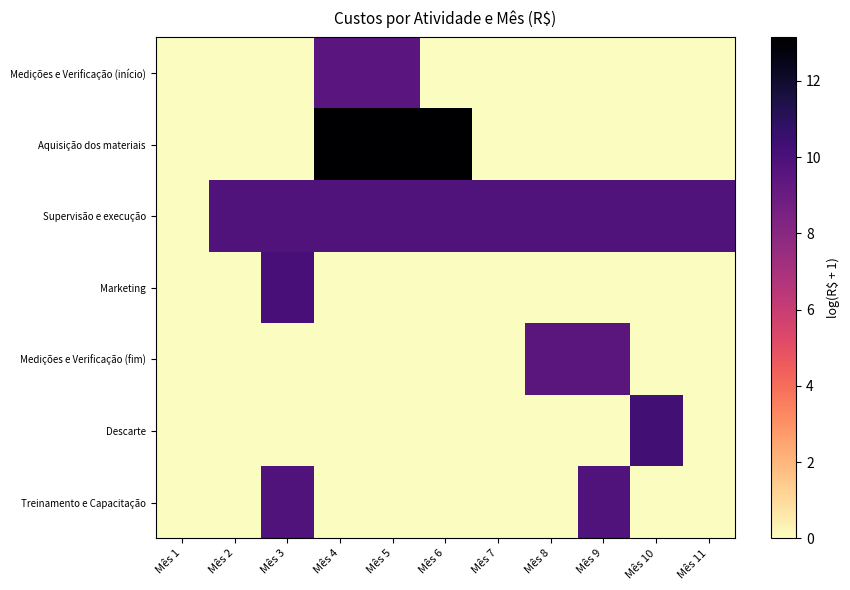

At how many categories does at least one series exceed 11?

3